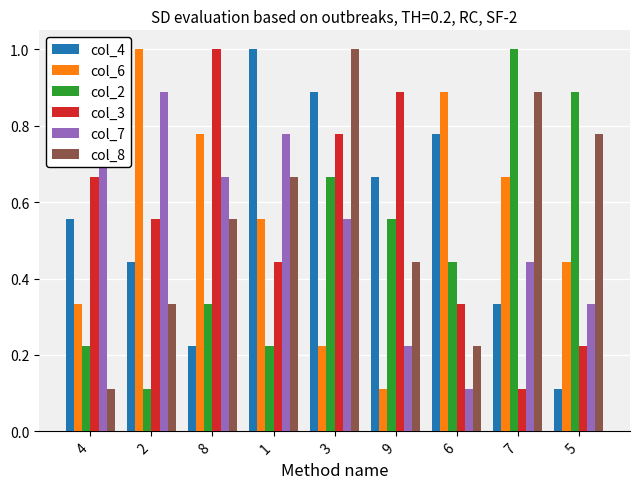

What is the smallest value displayed?

0.1